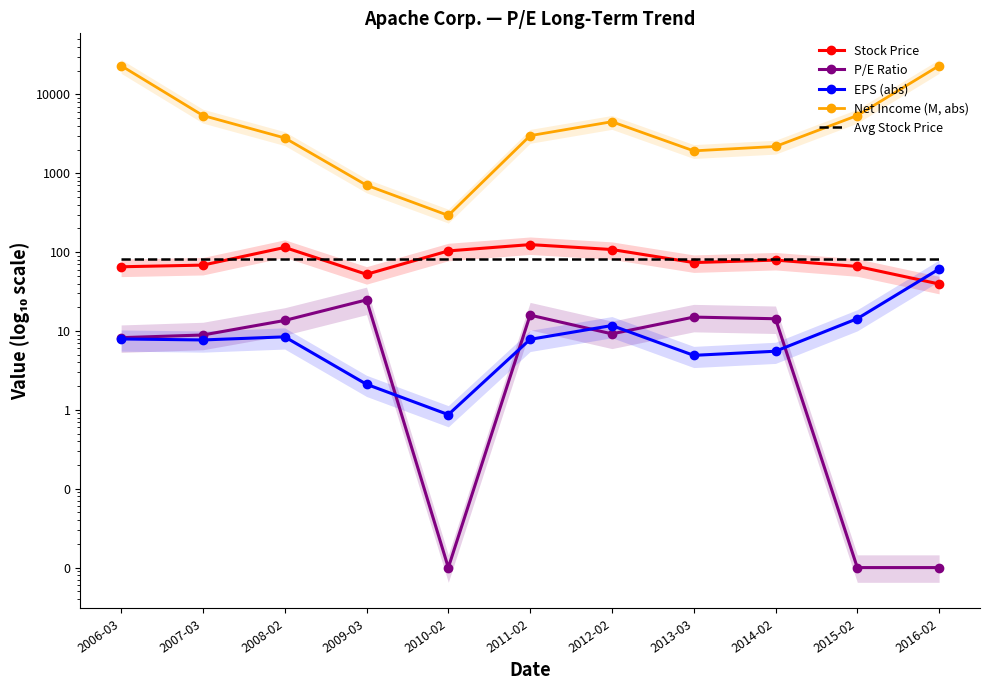

What is the difference between the maximum and minimum values in the Stock Price series?

85.2